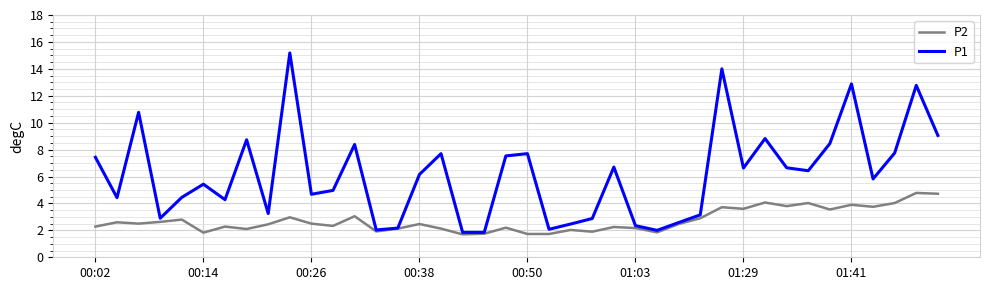

At how many categories does at least one series exceed 13?

2